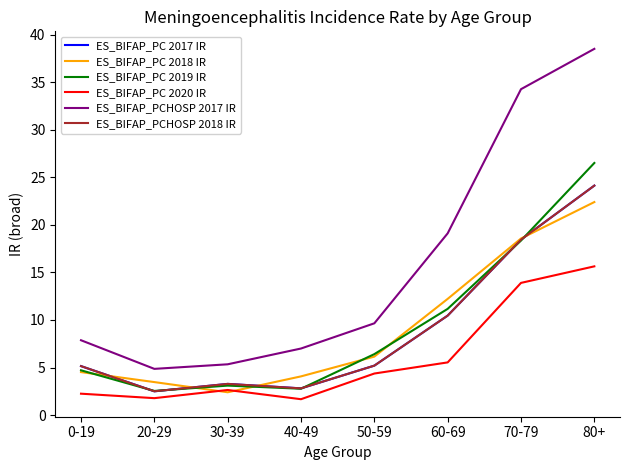

Is the value of ES_BIFAP_PCHOSP 2018 IR at 80+ greater than the value of ES_BIFAP_PC 2018 IR at 30-39?

Yes